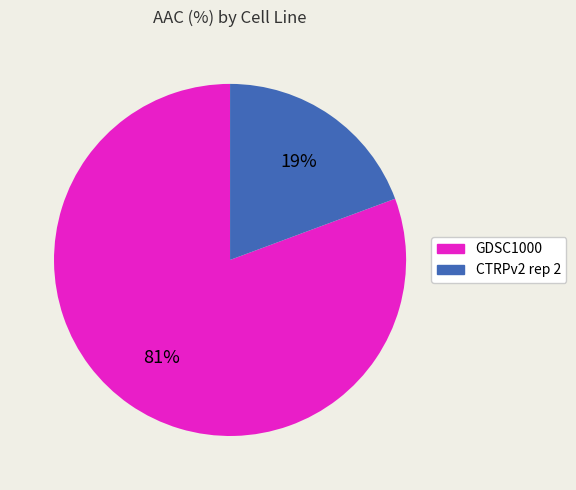

True or false: GDSC1000 accounts for 76% of the total.

False